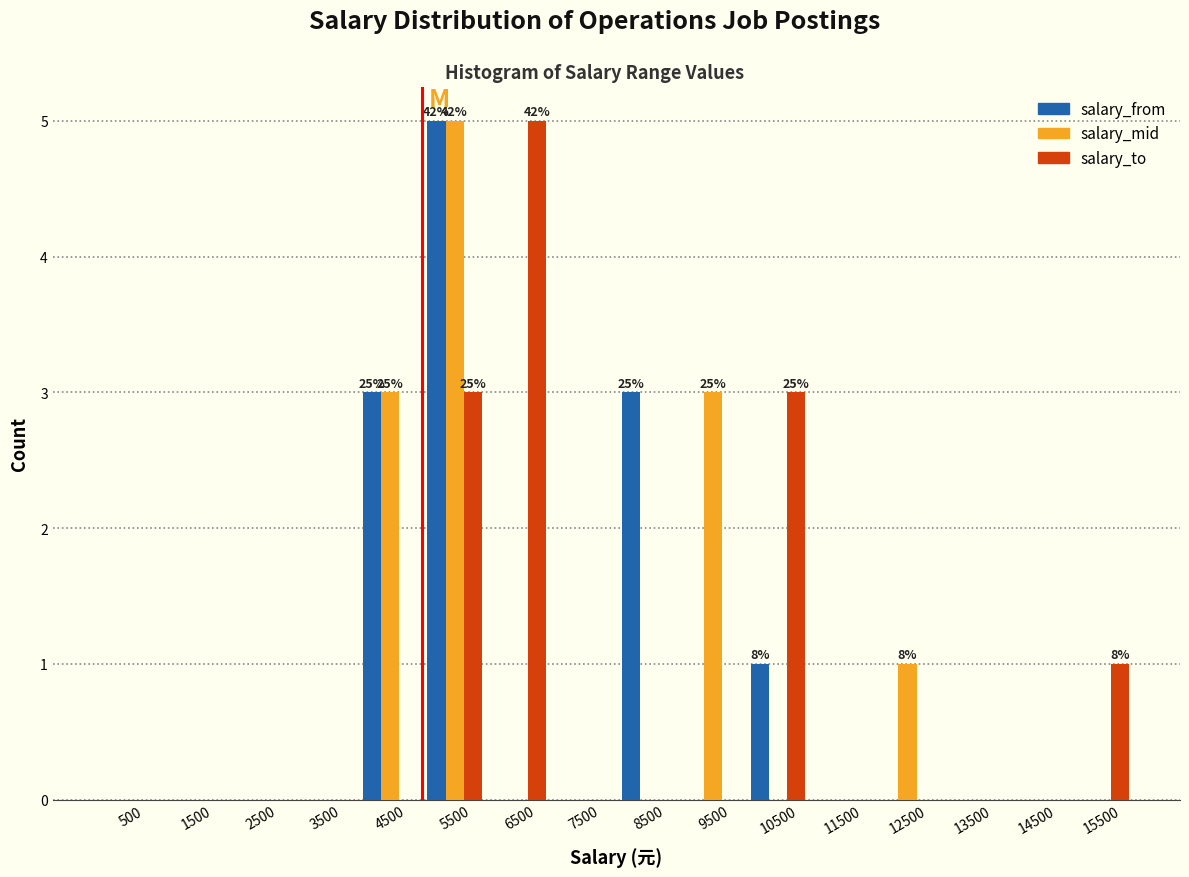

In the salary_to series, which range on the x-axis has the tallest bar?

6000 to 7000